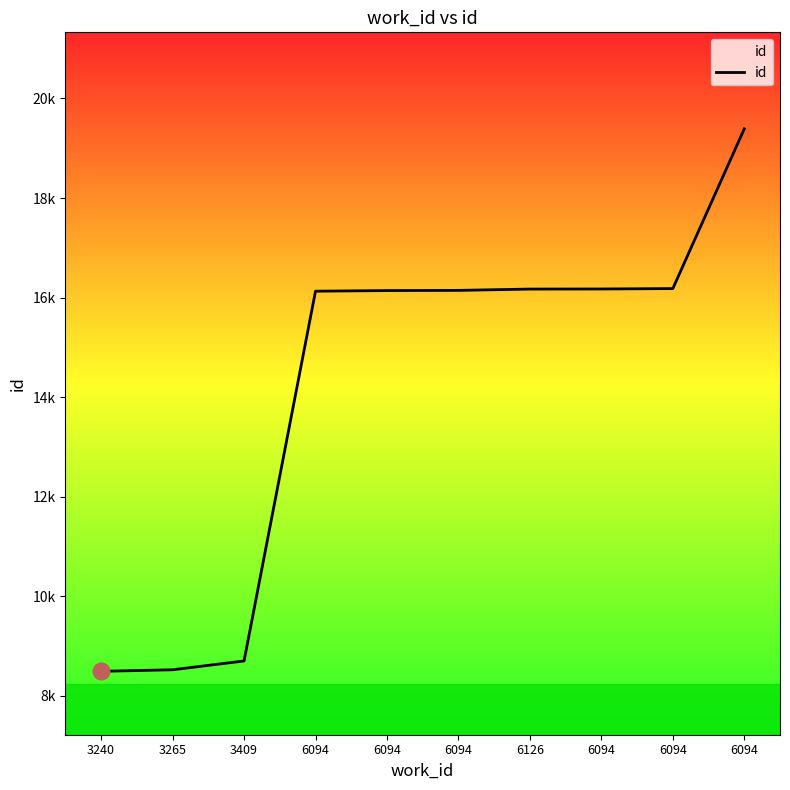

List the labels in order of value, smallest first.

3240, 3265, 3409, 6094, 6094, 6094, 6126, 6094, 6094, 6094